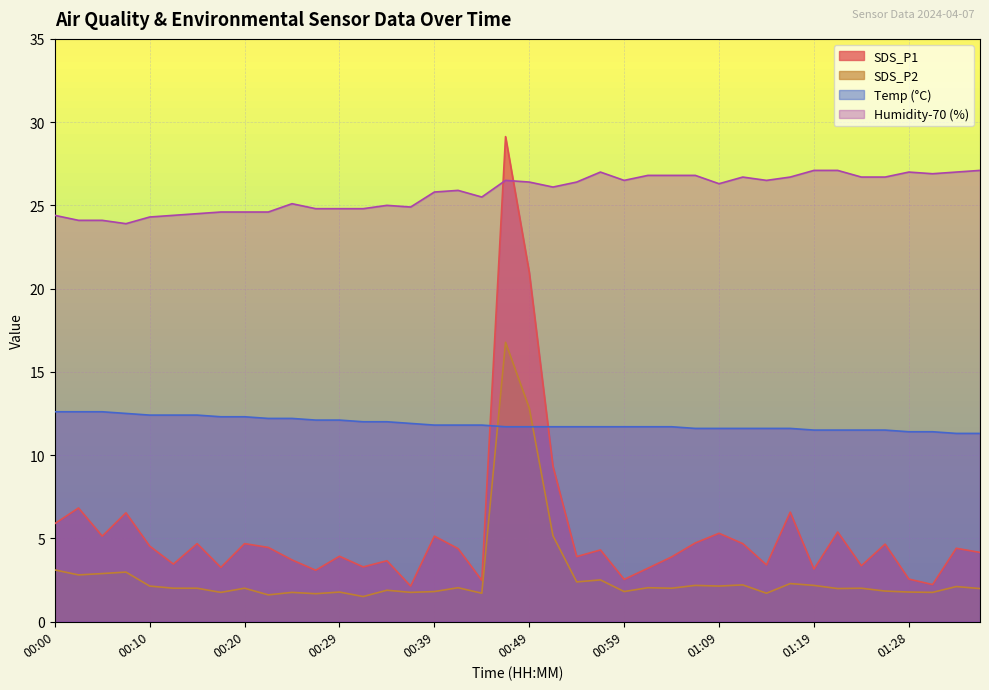

Reading left to right, transcribe all the data shown in this chart.

SDS_P1: 5.9	6.8	5.1	6.5	4.5	3.5	4.7	3.2	4.7	4.5	3.7	3.1	3.9	3.3	3.6	2.1	5.1	4.4	2.5	29.1	21.0	9.3	3.9	4.3	2.5	3.2	3.9	4.7	5.3	4.7	3.4	6.6	3.1	5.4	3.4	4.7	2.5	2.2	4.4	4.2
SDS_P2: 3.1	2.8	2.9	3.0	2.1	2.0	2.0	1.8	2.0	1.6	1.8	1.7	1.8	1.5	1.9	1.8	1.8	2.0	1.7	16.8	12.8	5.2	2.4	2.5	1.8	2.0	2.0	2.2	2.1	2.2	1.7	2.3	2.2	2.0	2.0	1.8	1.8	1.8	2.1	2.0
Temp: 12.6	12.6	12.6	12.5	12.4	12.4	12.4	12.3	12.3	12.2	12.2	12.1	12.1	12.0	12.0	11.9	11.8	11.8	11.8	11.7	11.7	11.7	11.7	11.7	11.7	11.7	11.7	11.6	11.6	11.6	11.6	11.6	11.5	11.5	11.5	11.5	11.4	11.4	11.3	11.3
Humidity: 24.4	24.1	24.1	23.9	24.3	24.4	24.5	24.6	24.6	24.6	25.1	24.8	24.8	24.8	25.0	24.9	25.8	25.9	25.5	26.5	26.4	26.1	26.4	27.0	26.5	26.8	26.8	26.8	26.3	26.7	26.5	26.7	27.1	27.1	26.7	26.7	27.0	26.9	27.0	27.1